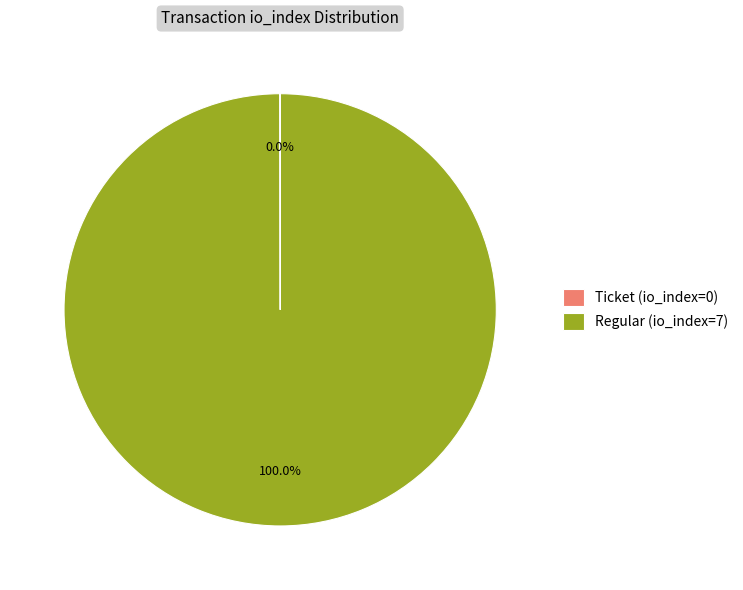

To the nearest percent, what is the average slice percentage?

50%